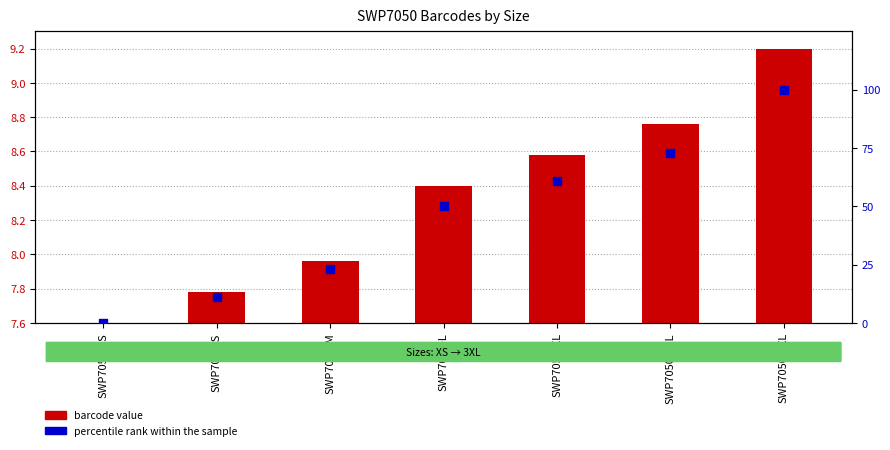

Which series has the largest Y range (max minus min)?

percentile rank within the sample